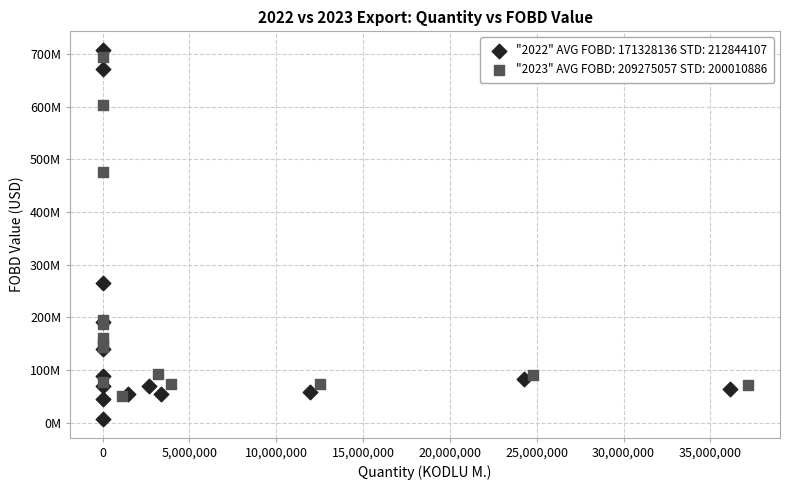

Which series reaches the minimum Y coordinate?

"2022" AVG FOBD: 171328136 STD: 212844107